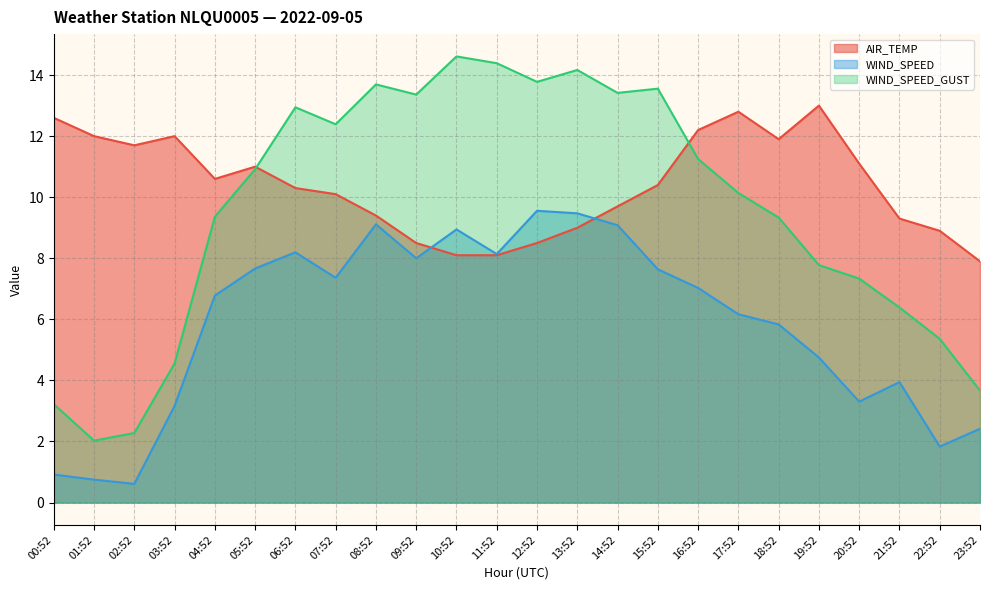

Between 10:52 and 17:52, which series saw the biggest shift?

AIR_TEMP